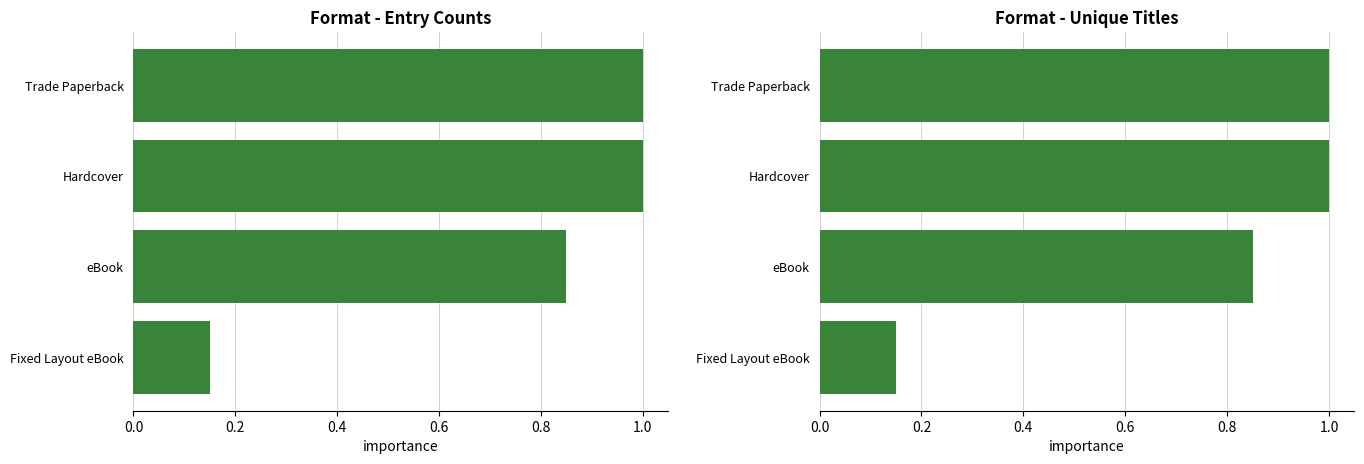

What is the difference between the second highest and second lowest values in the Hardcover series?

0.2